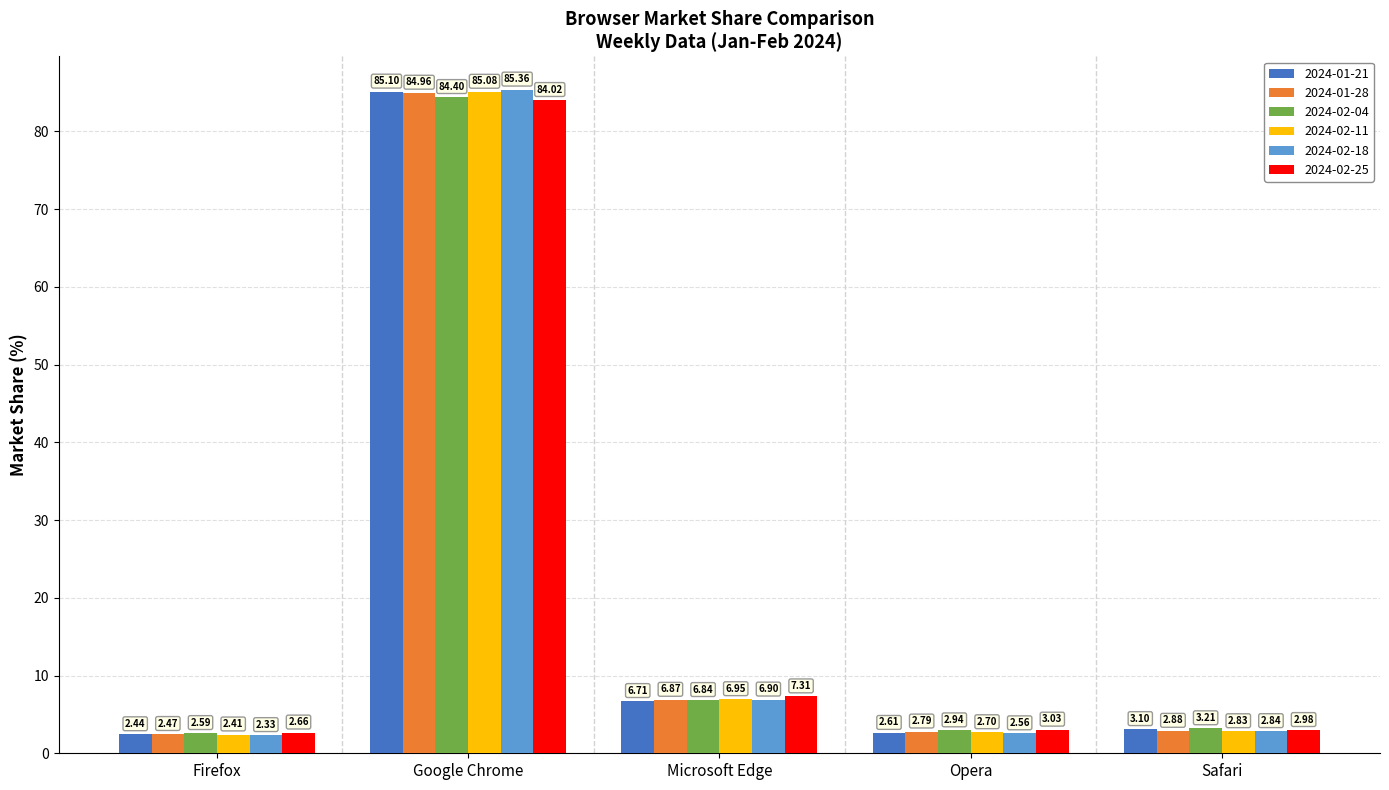

The value of 2024-02-25 at Microsoft Edge is 7.3. True or false?

True